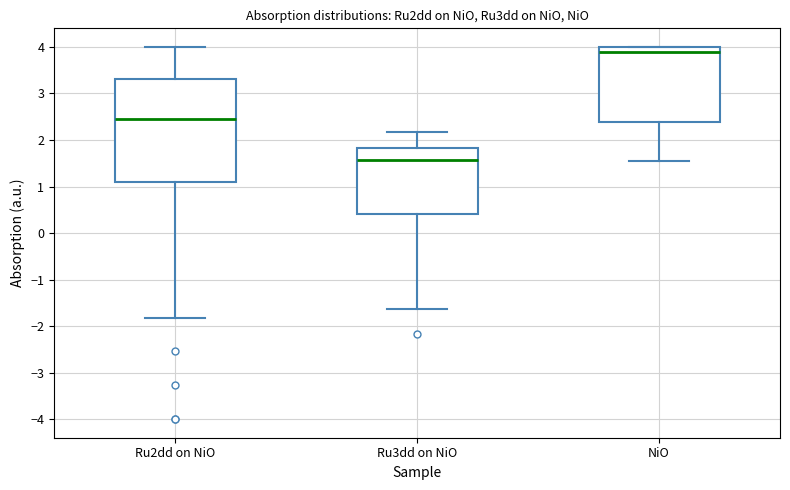

Which box's median line is the highest?

NiO